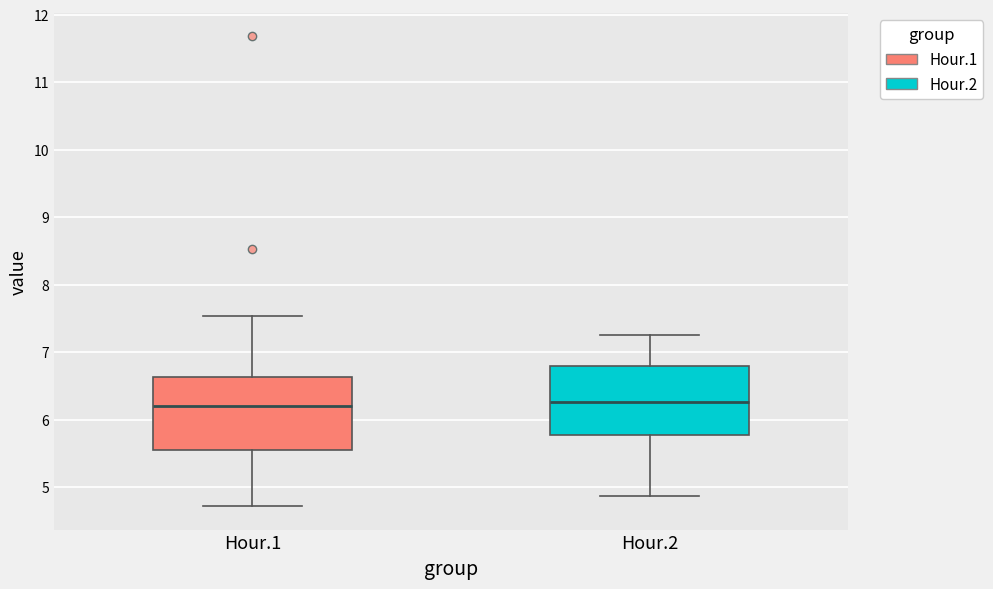

Reading left to right, transcribe this box plot: for each box, give where its median line is, the range the box spans, and where its two whiskers end, as read against the y-axis. The values are not printed on the chart, so give them approximately, as read against the axis.

Hour.1: median 6.2, box 5.6 to 6.6, whiskers 4.7 to 7.5
Hour.2: median 6.3, box 5.8 to 6.8, whiskers 4.9 to 7.3